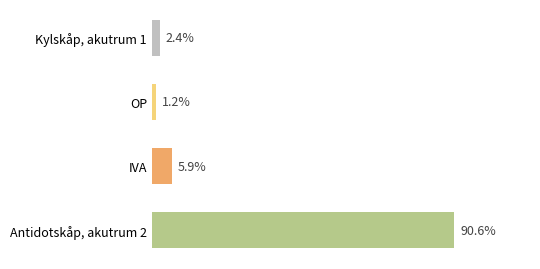

Does the chart contain any negative values?

No